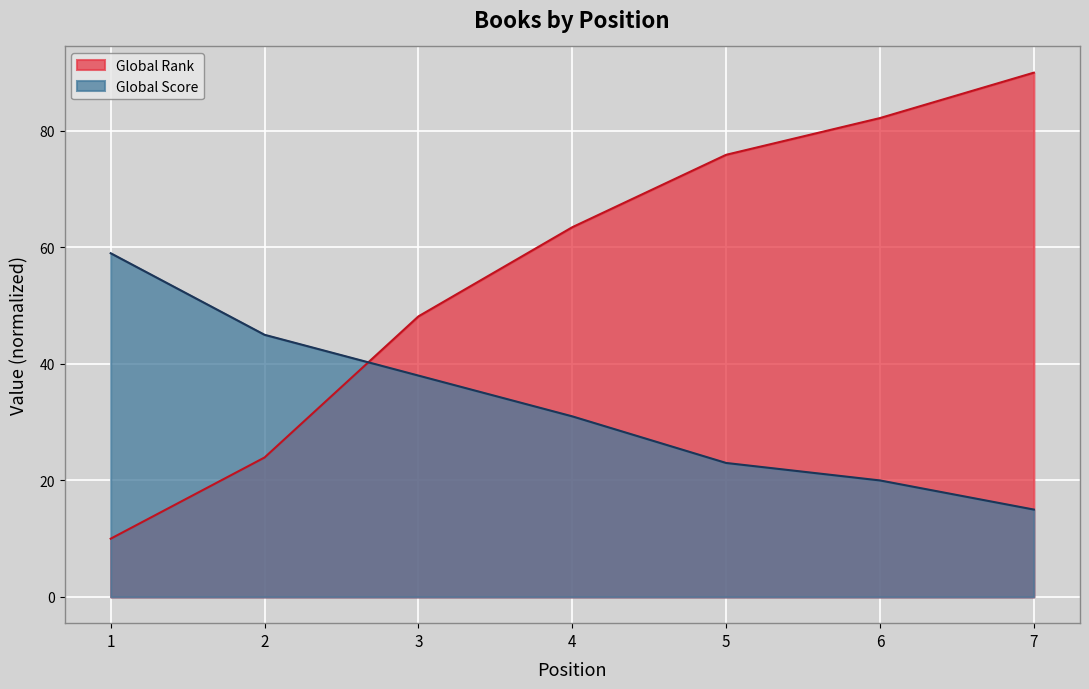

How many lines are shown in the chart?

2